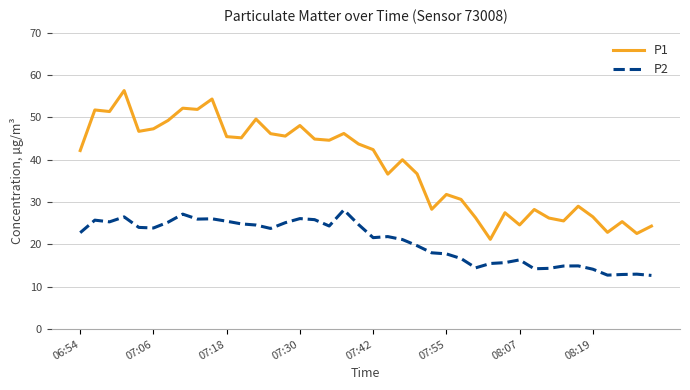

True or false: P1 has more than 1 interior local peaks.

True